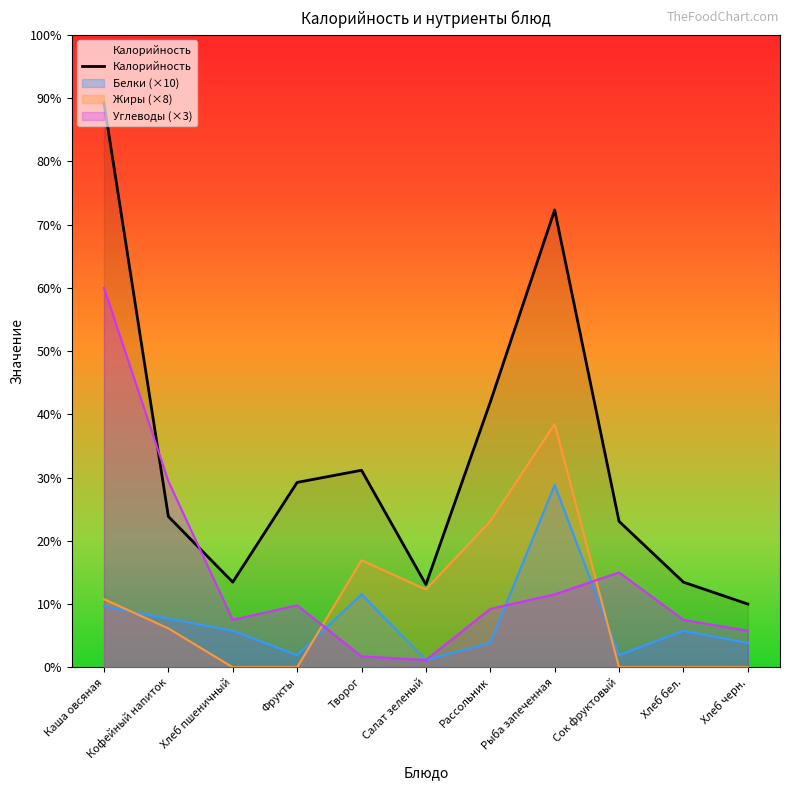

How many lines are shown in the chart?

1